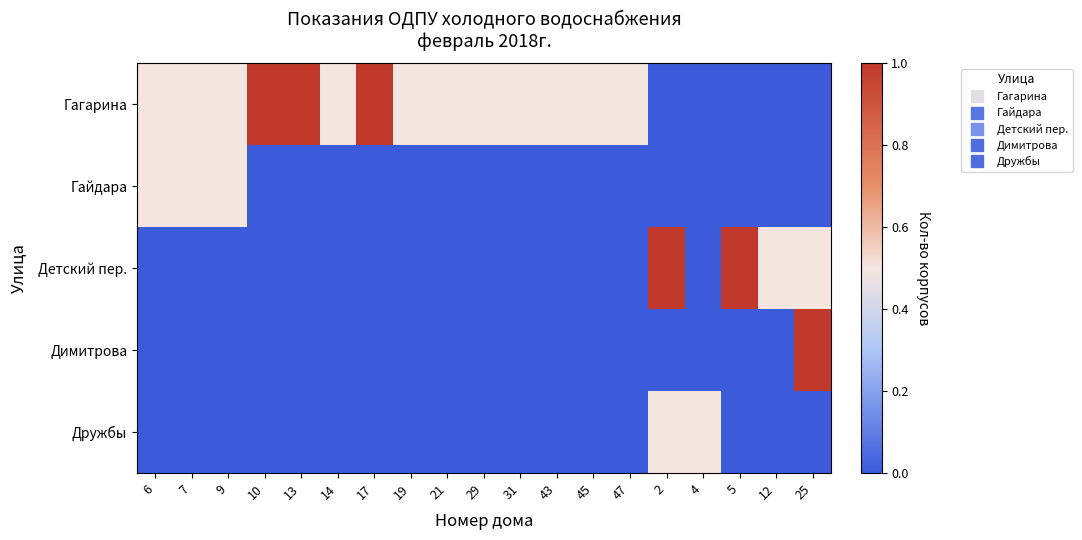

What is the difference between the highest and lowest values at 10?

1.0